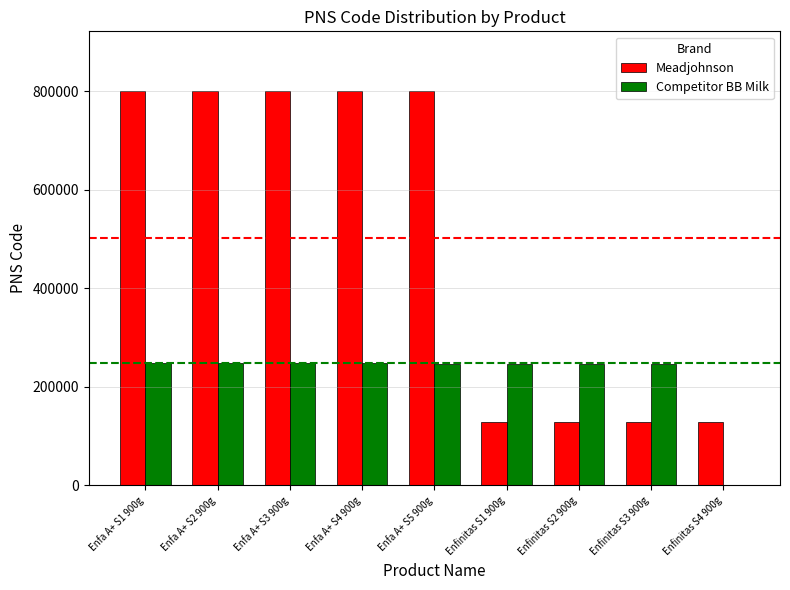

Which series changed the most between Enfa A+ S1 900g and Enfinitas S2 900g?

Meadjohnson